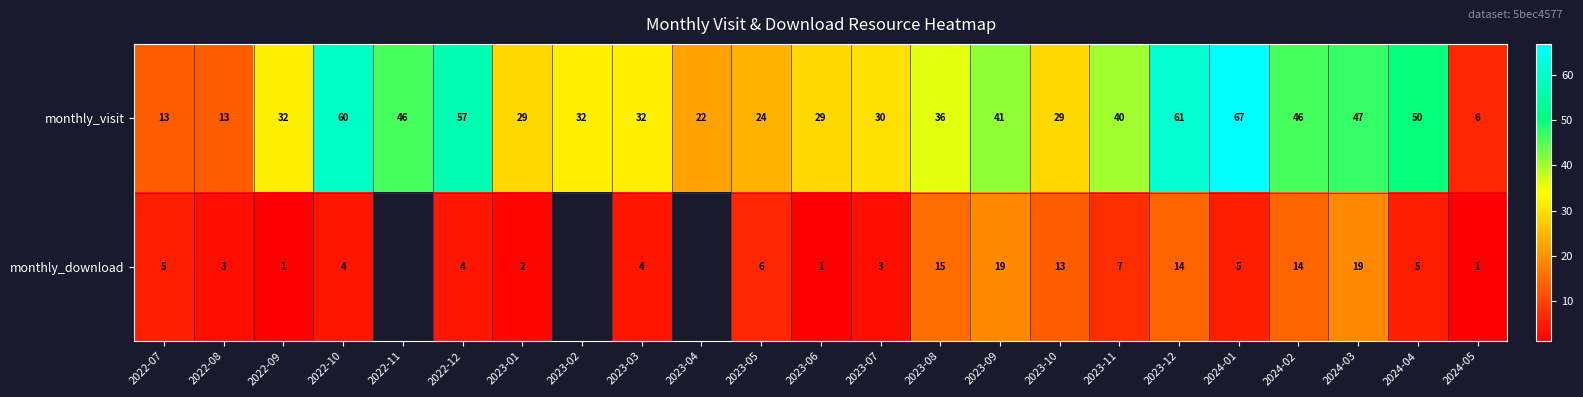

What is the difference between the highest and lowest values at 2023-12?

47